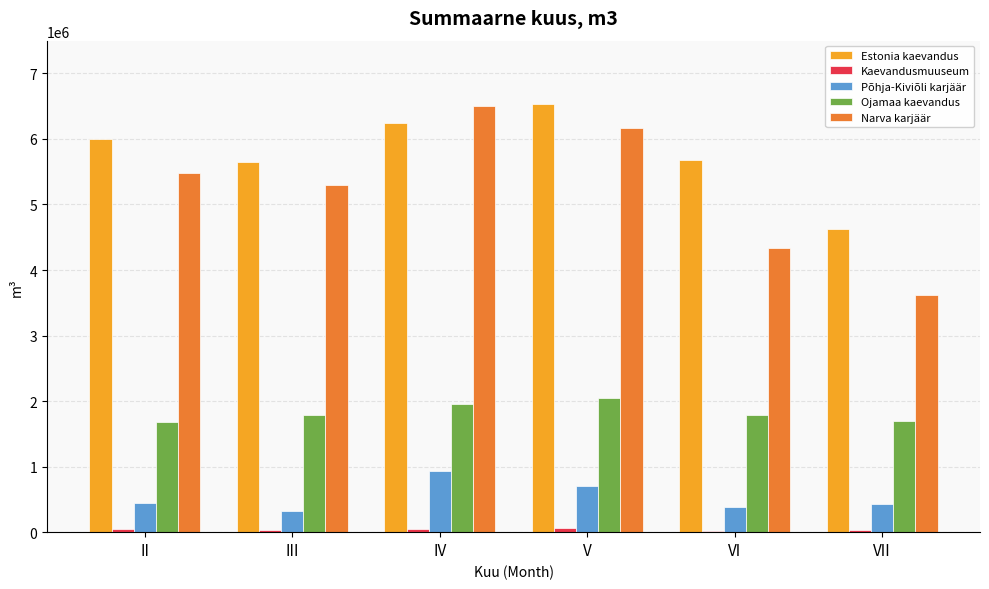

The Põhja-Kiviõli karjäär series shows 325568 at III. True or false?

True